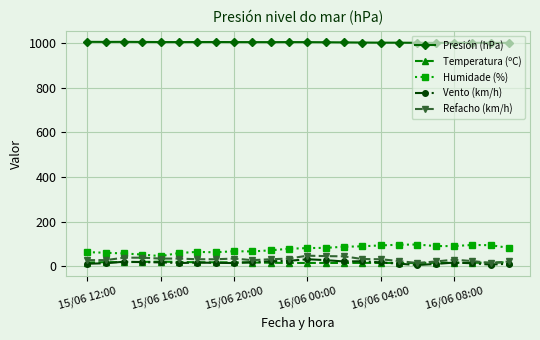

True or false: Refacho (km/h) and Humidade (%) intersect in this chart.

False